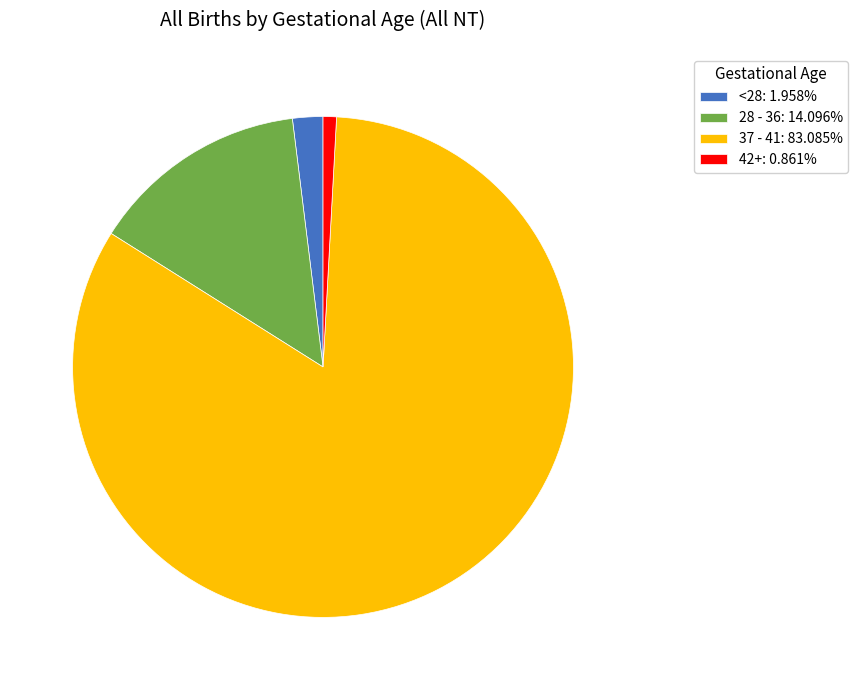

Is there a majority slice in this chart?

Yes